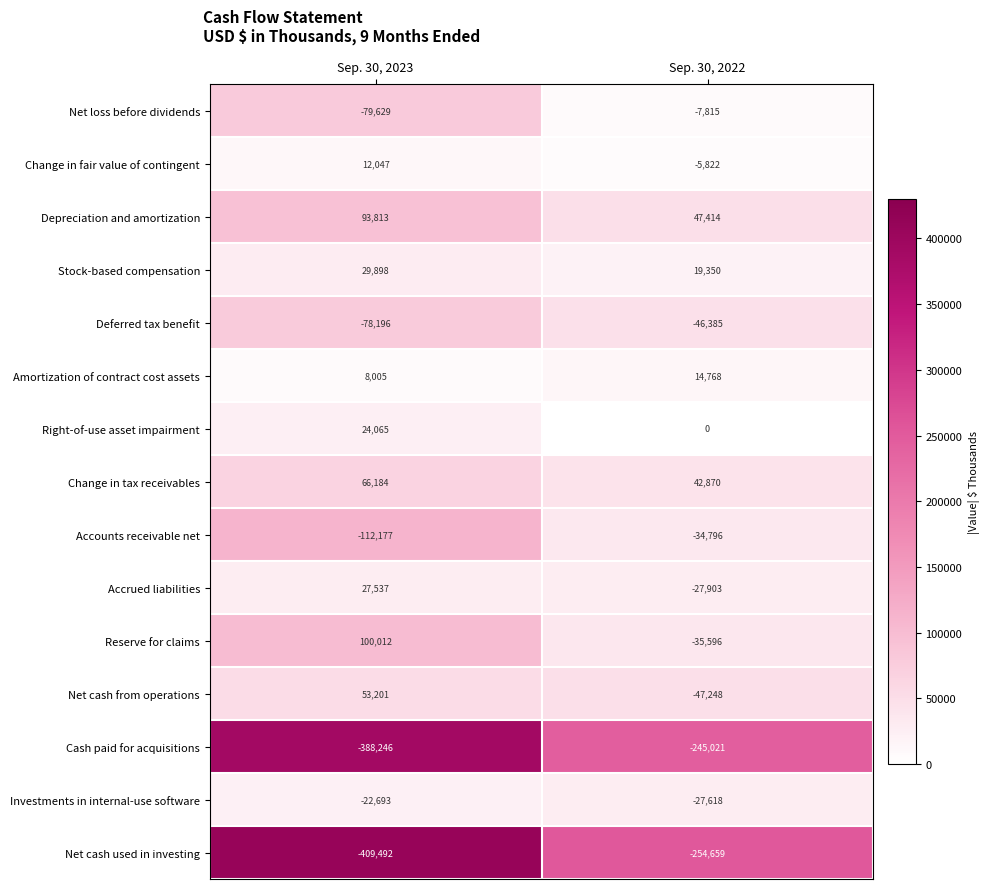

What is the difference between the highest and lowest values at Sep. 30, 2023?

509504